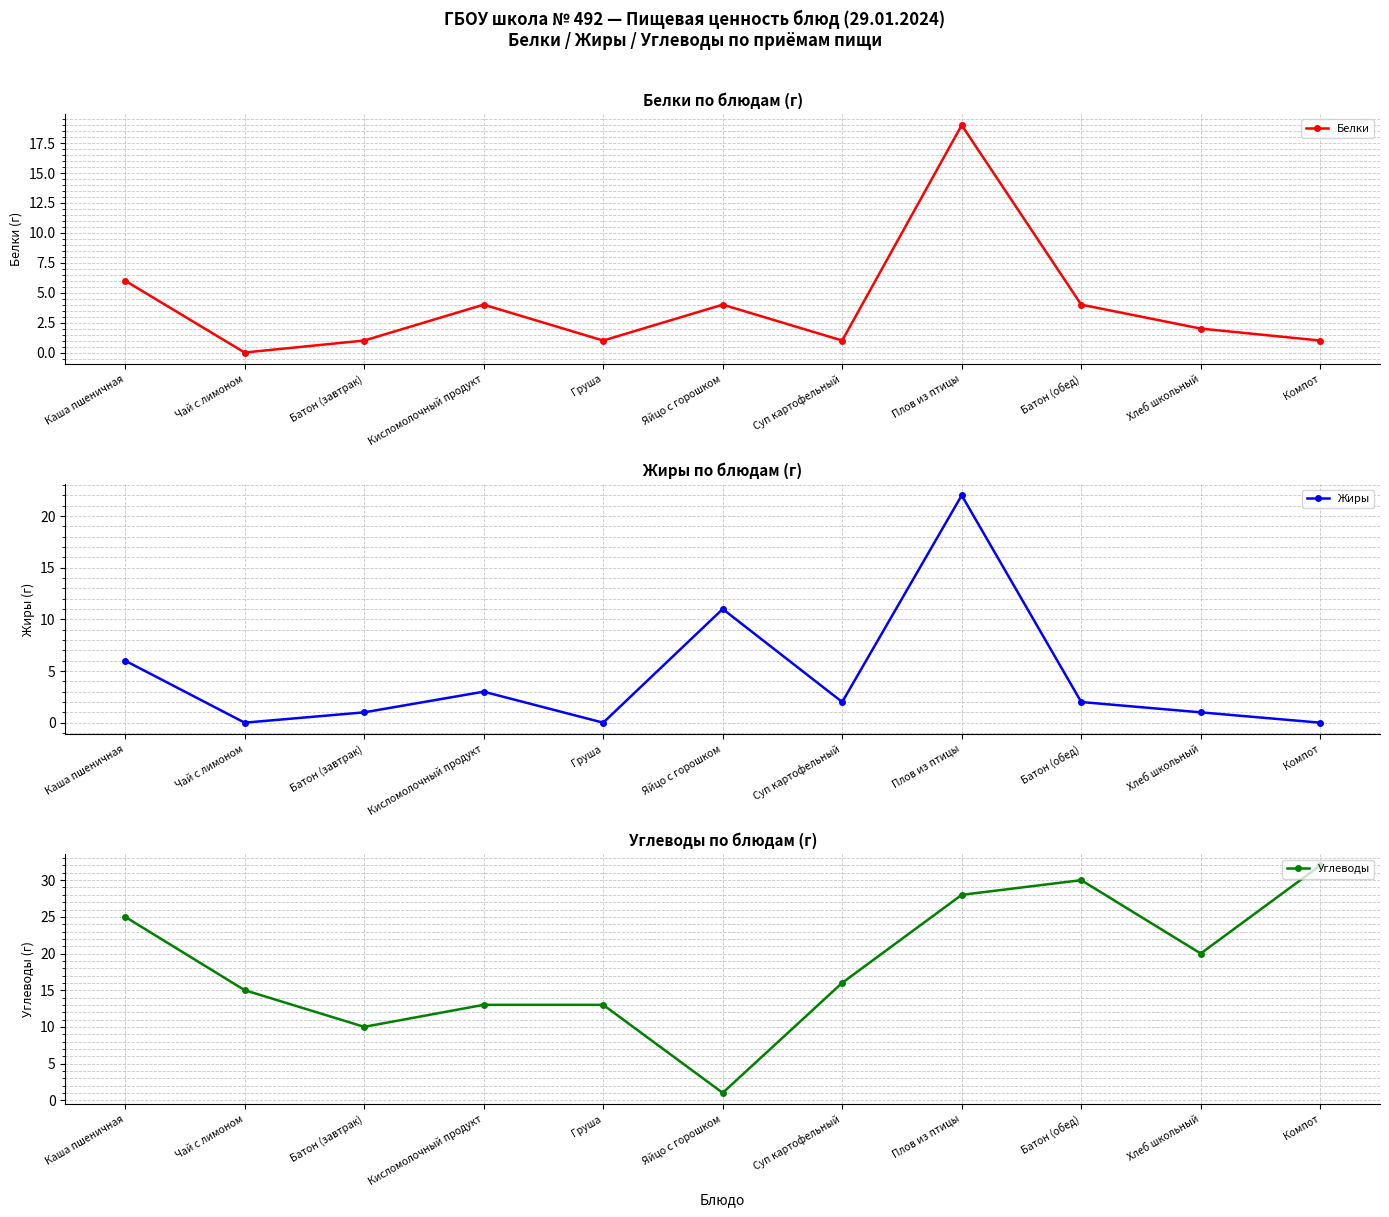

Which series changed the most between Каша пшеничная and Хлеб школьный?

Жиры